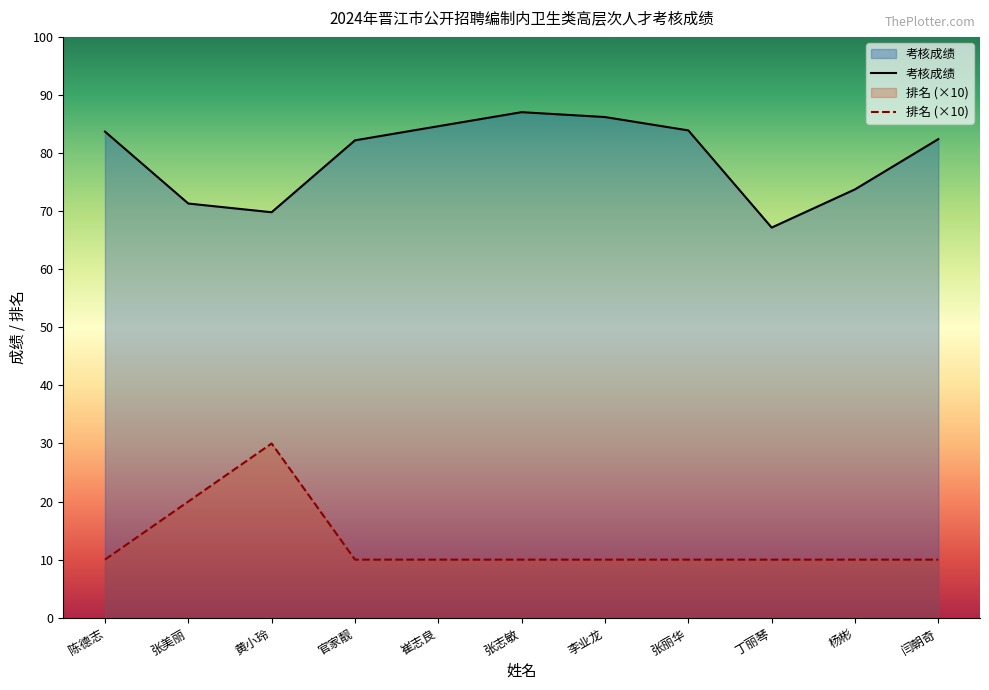

Where is the first local maximum for 排名 (×10)?

黄小玲